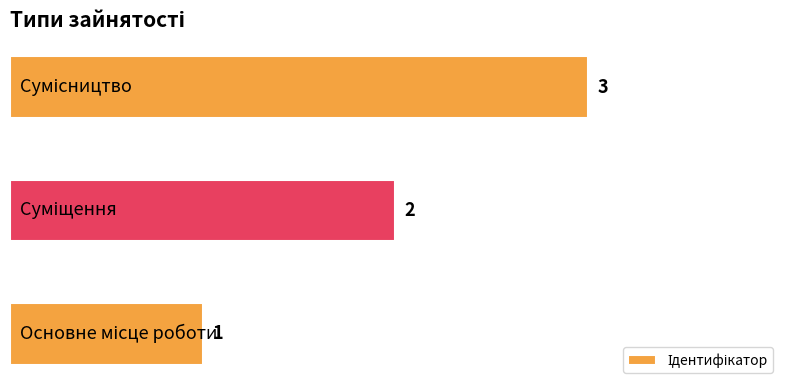

What is the maximum value shown in the chart?

3